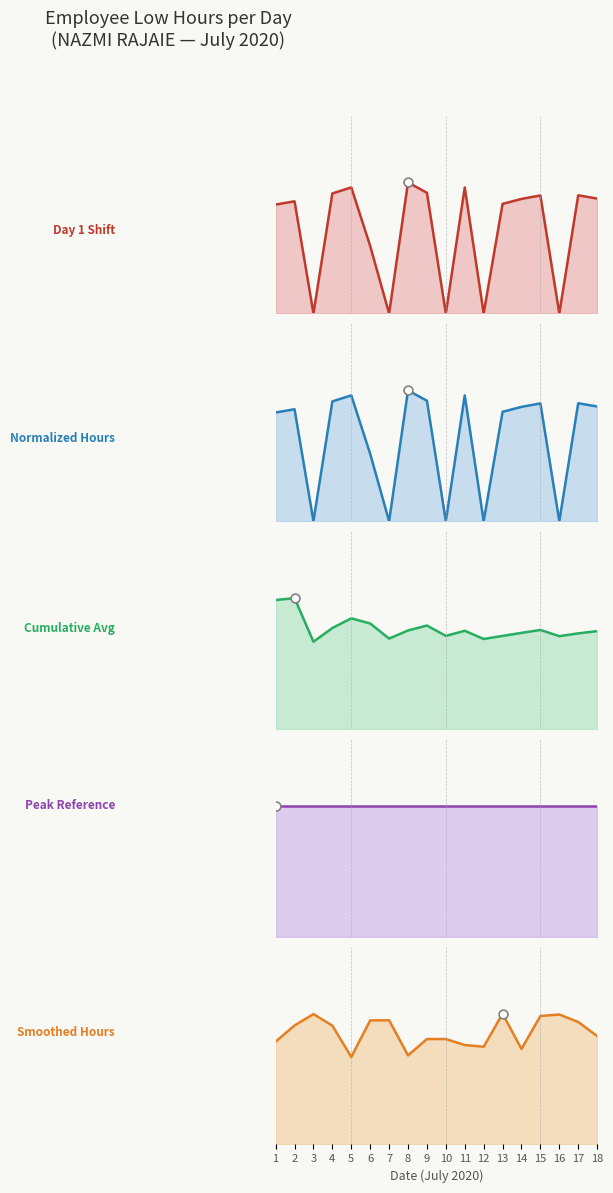

At how many categories does at least one series exceed 5?

18